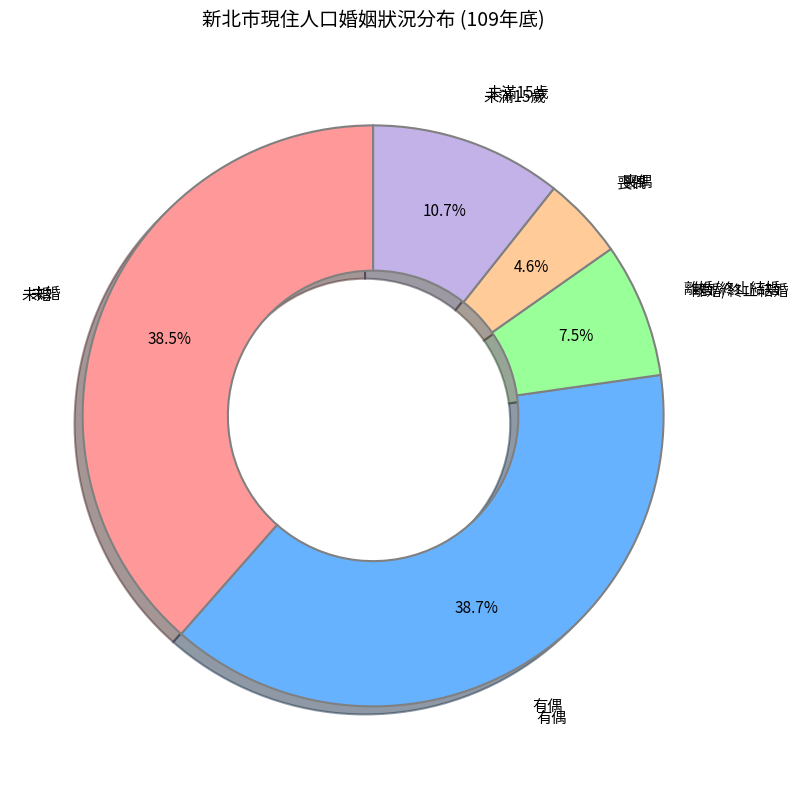

What is the ratio of the value at 離婚/終止結婚 to the value at 喪偶?

1.6